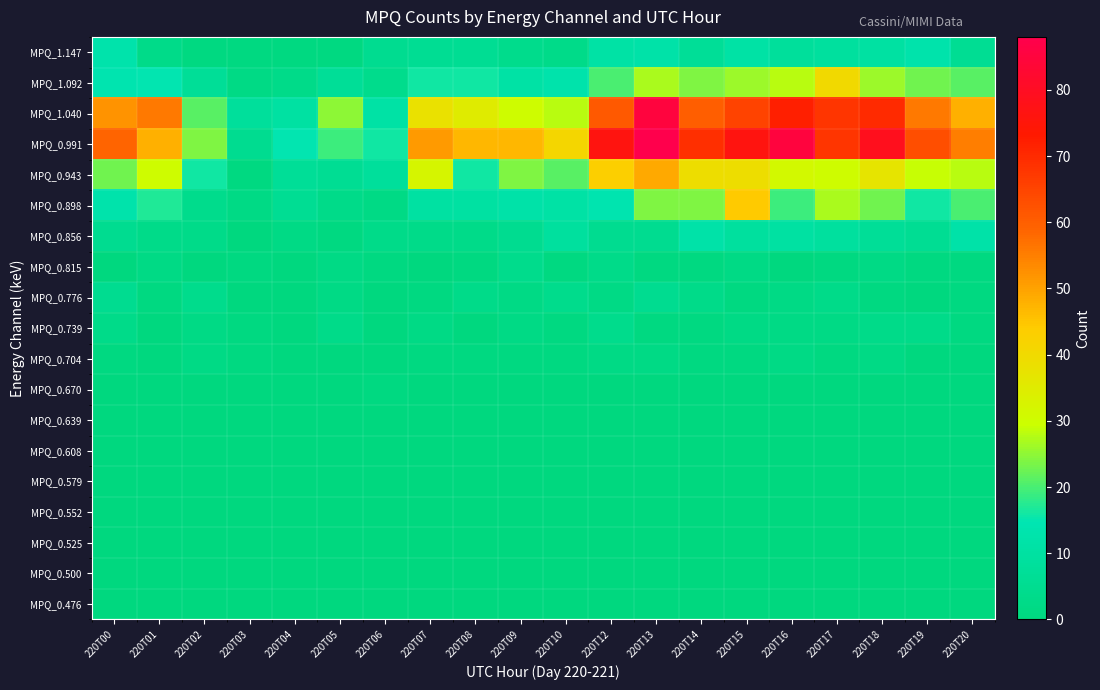

At which category does the chart reach its minimum across all series?

220T00